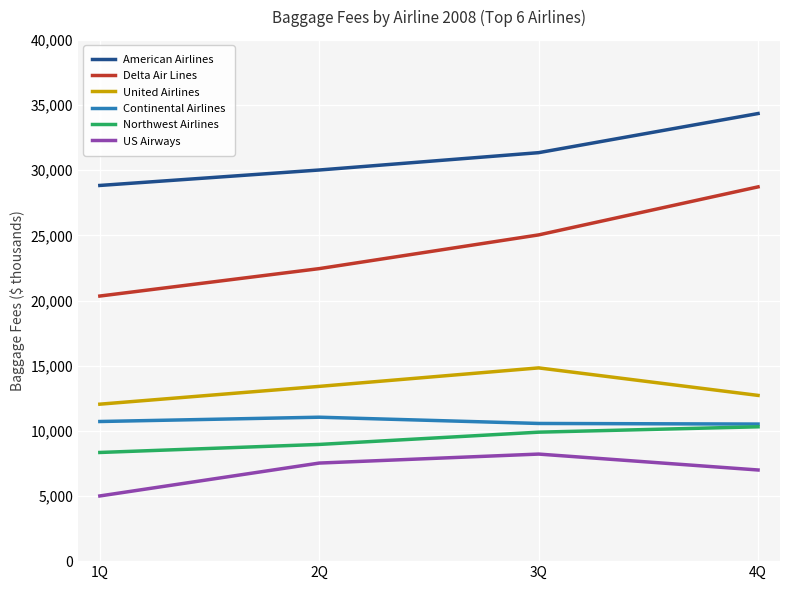

How many US Airways values are between 6995 and 8216?

3